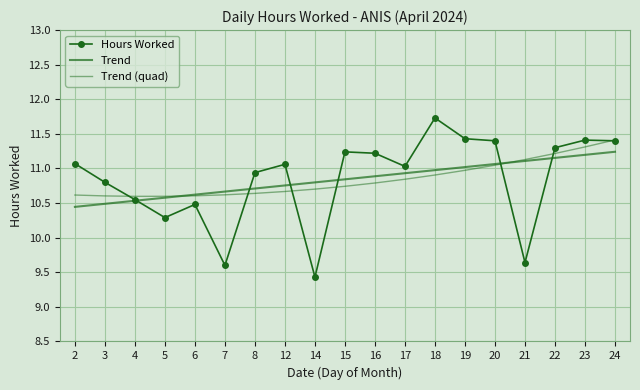

Reading right to left, transcribe all the data shown in this chart.

Hours Worked: 24=11.4	23=11.4	22=11.3	21=9.6	20=11.4	19=11.4	18=11.7	17=11.0	16=11.2	15=11.2	14=9.4	12=11.1	8=10.9	7=9.6	6=10.5	5=10.3	4=10.6	3=10.8	2=11.1
Trend: 24=11.2	23=11.2	22=11.2	21=11.1	20=11.1	19=11.0	18=11.0	17=10.9	16=10.9	15=10.8	14=10.8	12=10.8	8=10.7	7=10.7	6=10.6	5=10.6	4=10.5	3=10.5	2=10.4
Trend (quad): 24=11.4	23=11.3	22=11.2	21=11.1	20=11.0	19=11.0	18=10.9	17=10.8	16=10.8	15=10.7	14=10.7	12=10.7	8=10.6	7=10.6	6=10.6	5=10.6	4=10.6	3=10.6	2=10.6